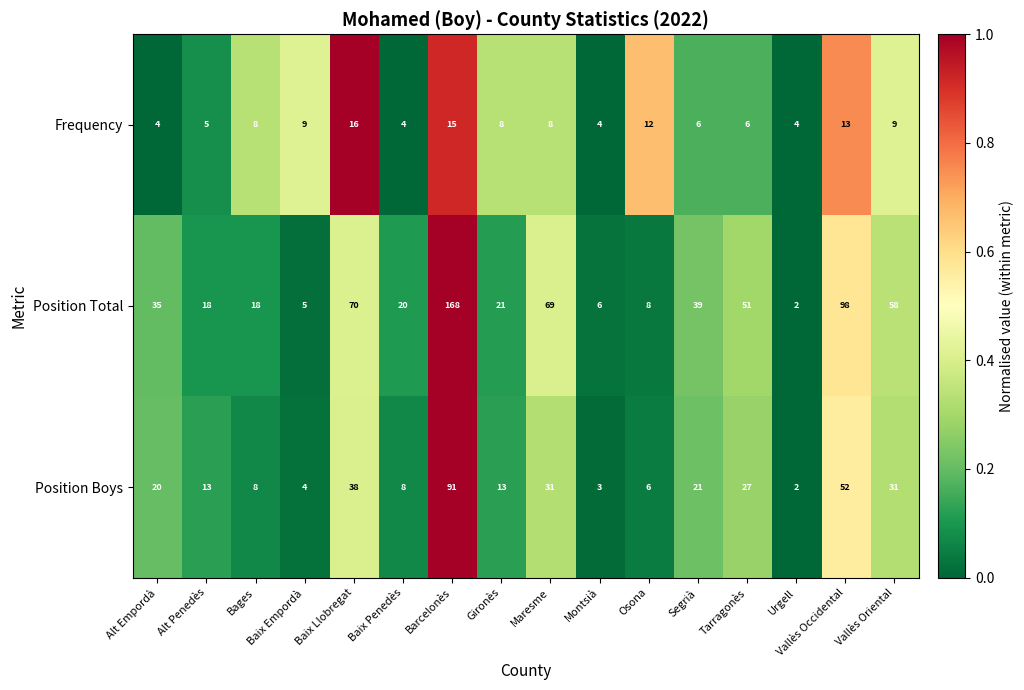

The value of Position Total at Vallès Occidental is 98. True or false?

True